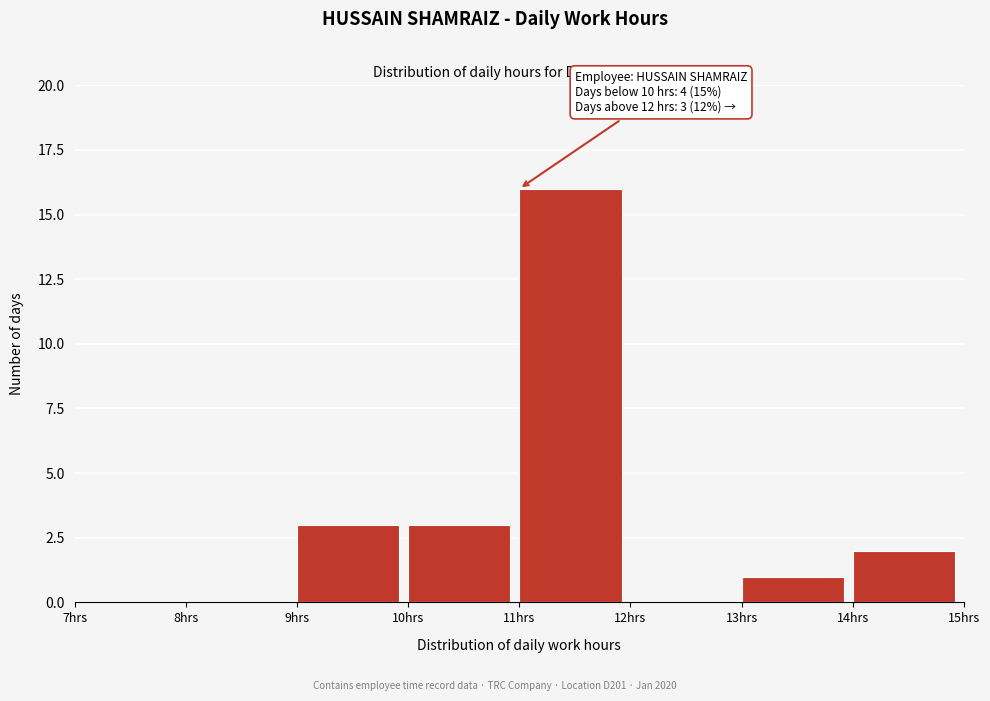

Which range on the x-axis has the tallest bar?

11 to 12